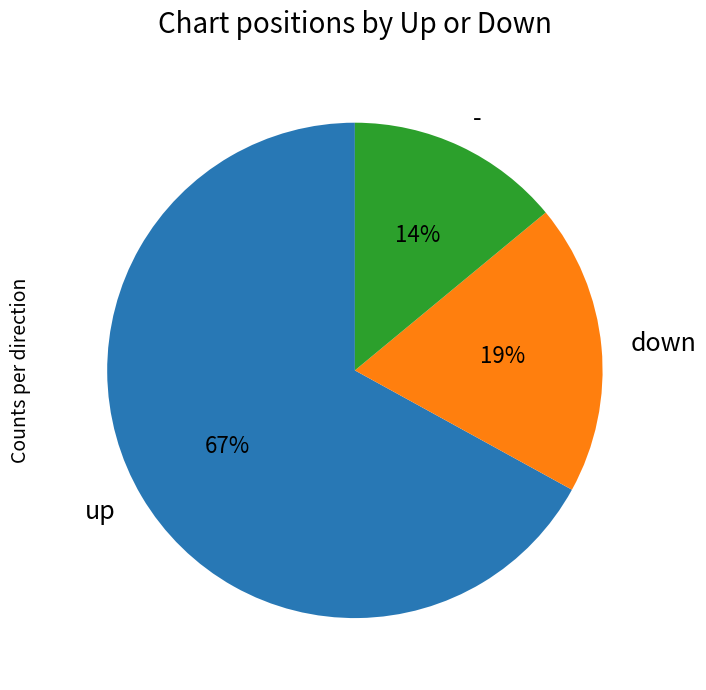

To the nearest percent, what percentage of the pie is -?

14%